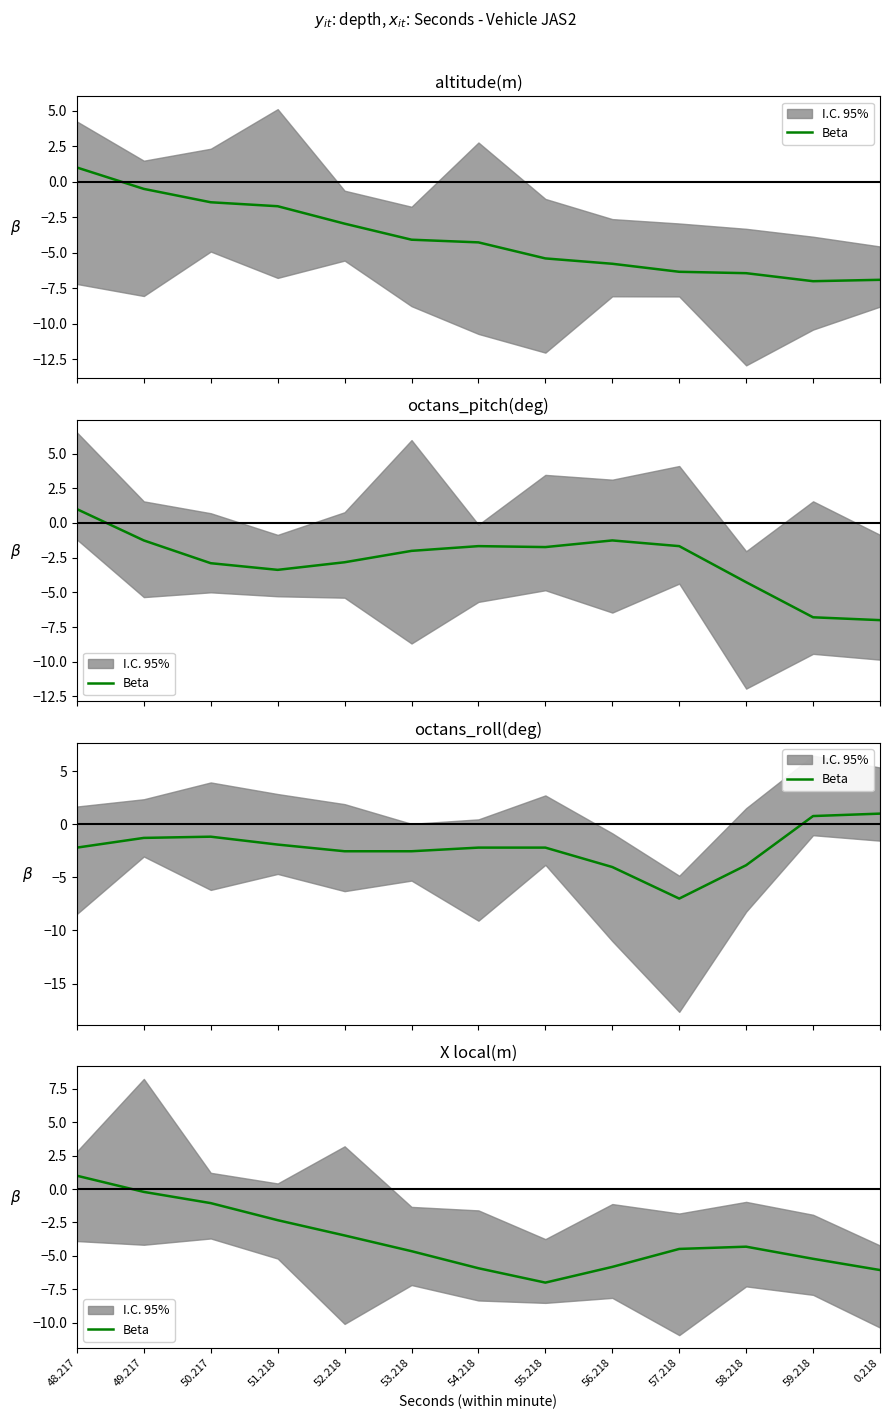

Reading left to right, list all the values displayed in this chart.

1.0	-0.2	-1.1	-2.3	-3.5	-4.6	-5.9	-7.0	-5.8	-4.5	-4.3	-5.2	-6.1